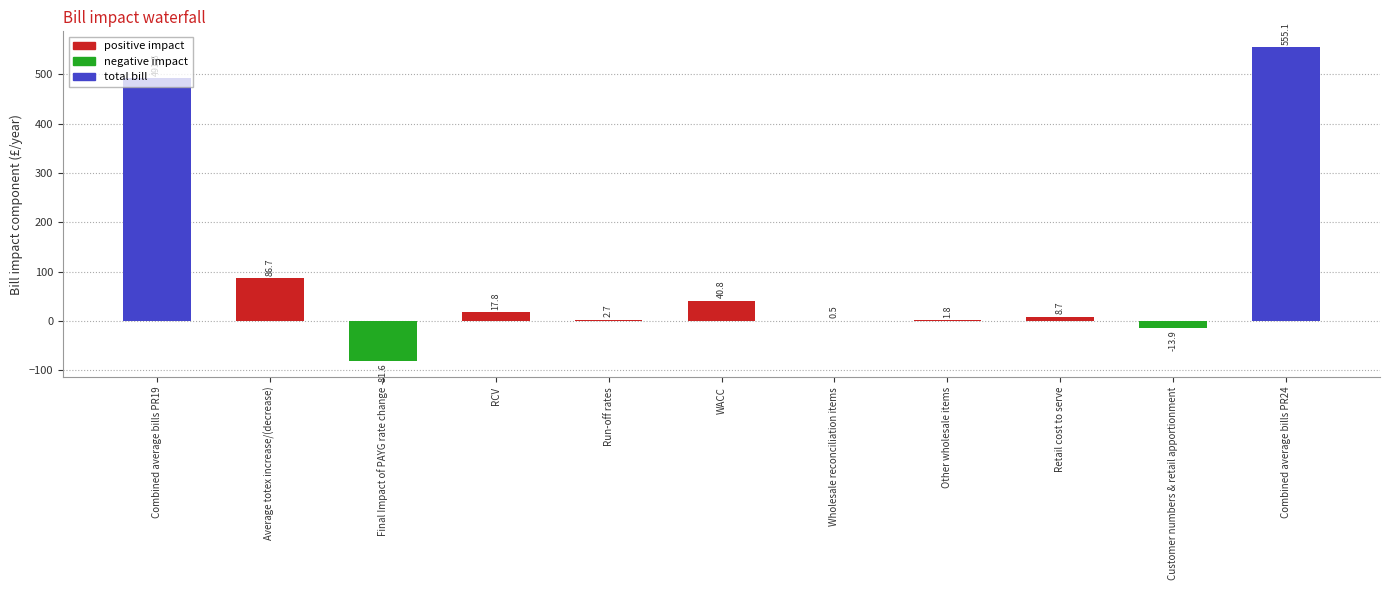

How many series are shown in this chart?

1